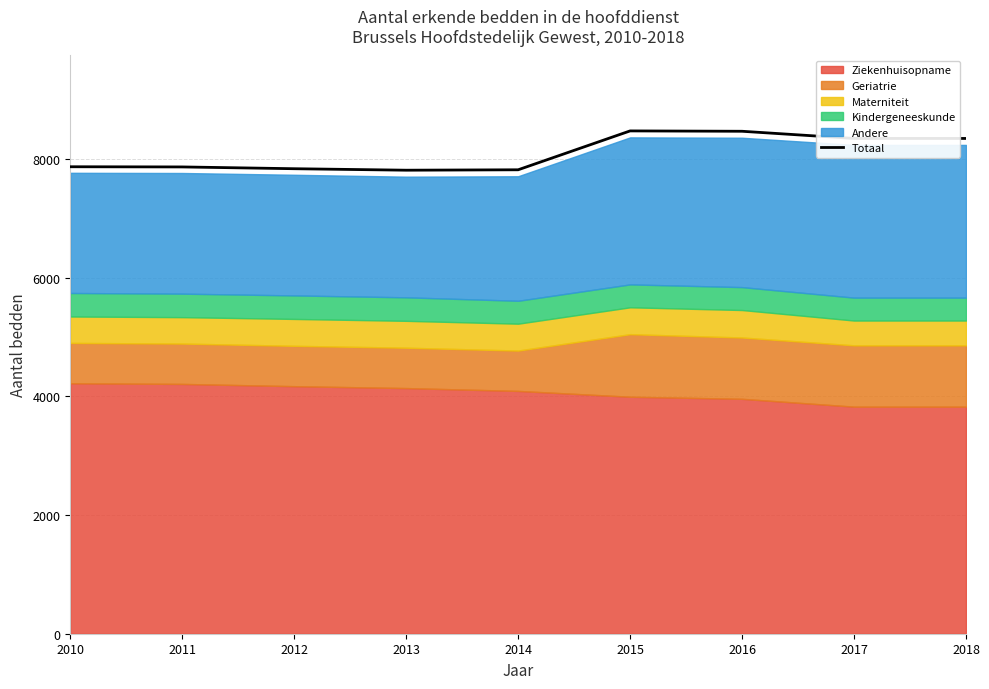

How many points are higher than both their immediate neighbors (excluding endpoints)?

1